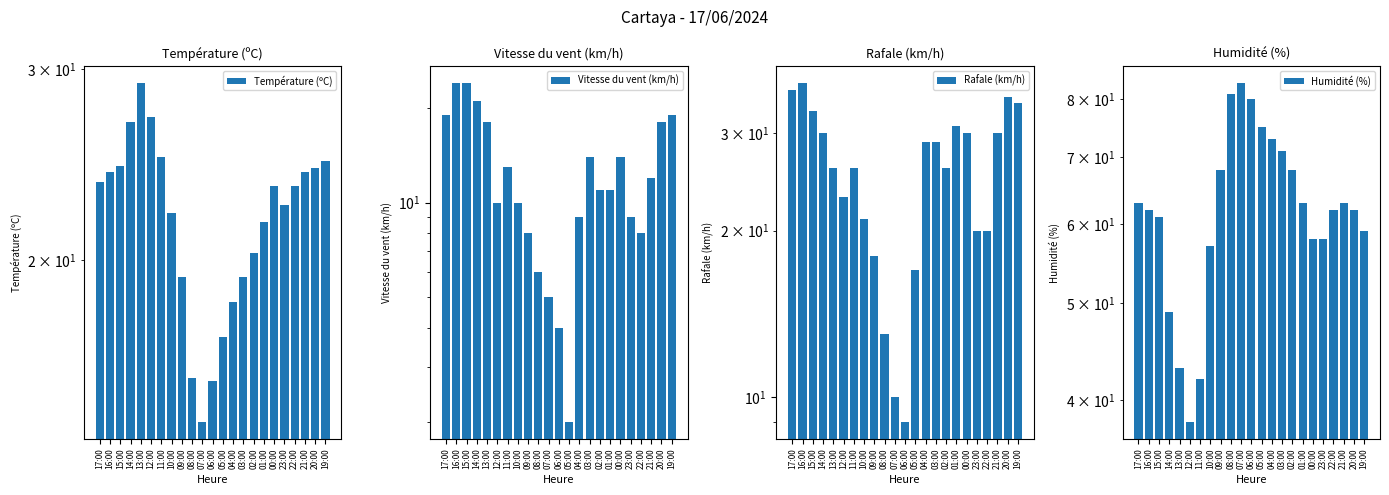

Reading left to right, transcribe all the data shown in this chart.

Température (ºC): 17:00=23.6	16:00=24.1	15:00=24.4	14:00=26.8	13:00=29.1	12:00=27.1	11:00=24.9	10:00=22.1	09:00=19.3	08:00=15.6	07:00=14.2	06:00=15.5	05:00=17.0	04:00=18.3	03:00=19.3	02:00=20.3	01:00=21.7	00:00=23.4	23:00=22.5	22:00=23.4	21:00=24.1	20:00=24.3	19:00=24.7
Vitesse du vent (km/h): 17:00=19.0	16:00=24.0	15:00=24.0	14:00=21.0	13:00=18.0	12:00=10.0	11:00=13.0	10:00=10.0	09:00=8.0	08:00=6.0	07:00=5.0	06:00=4.0	05:00=2.0	04:00=9.0	03:00=14.0	02:00=11.0	01:00=11.0	00:00=14.0	23:00=9.0	22:00=8.0	21:00=12.0	20:00=18.0	19:00=19.0
Rafale (km/h): 17:00=36.0	16:00=37.0	15:00=33.0	14:00=30.0	13:00=26.0	12:00=23.0	11:00=26.0	10:00=21.0	09:00=18.0	08:00=13.0	07:00=10.0	06:00=9.0	05:00=17.0	04:00=29.0	03:00=29.0	02:00=26.0	01:00=31.0	00:00=30.0	23:00=20.0	22:00=20.0	21:00=30.0	20:00=35.0	19:00=34.0
Humidité (%): 17:00=63.0	16:00=62.0	15:00=61.0	14:00=49.0	13:00=43.0	12:00=38.0	11:00=42.0	10:00=57.0	09:00=68.0	08:00=81.0	07:00=83.0	06:00=80.0	05:00=75.0	04:00=73.0	03:00=71.0	02:00=68.0	01:00=63.0	00:00=58.0	23:00=58.0	22:00=62.0	21:00=63.0	20:00=62.0	19:00=59.0